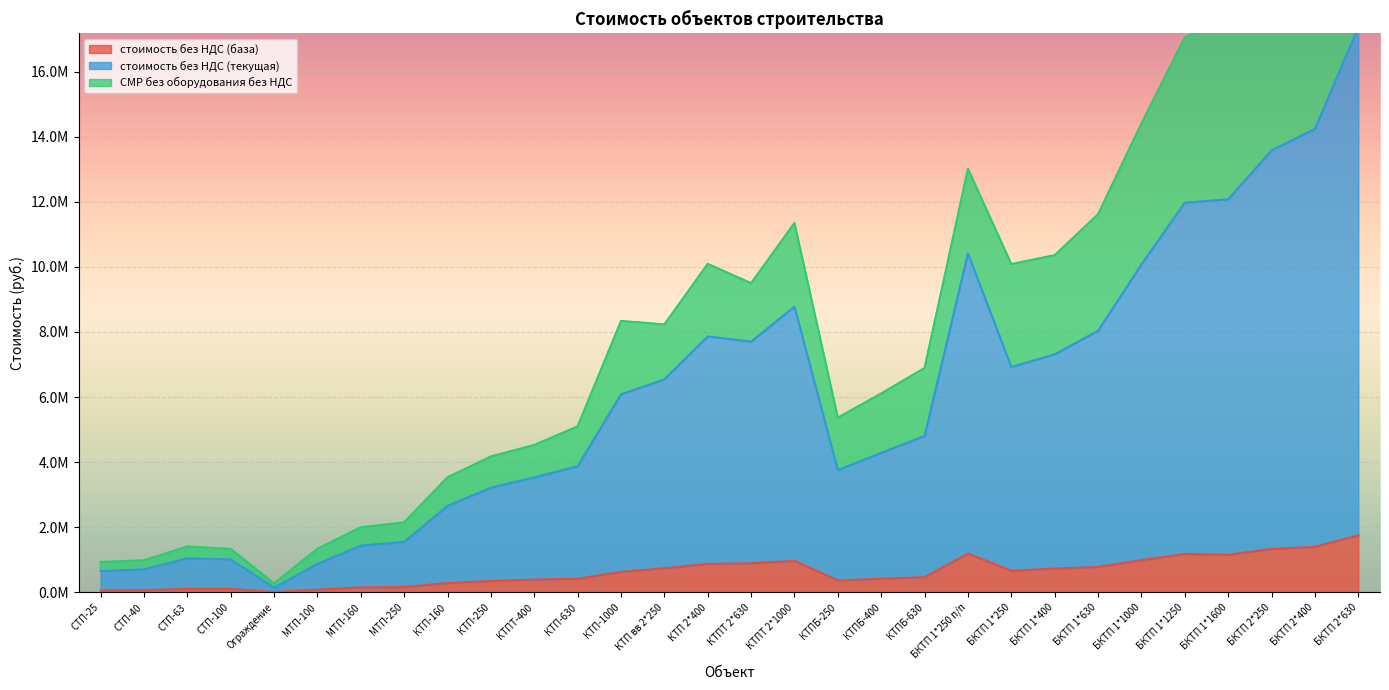

Which series changed the most between МТП-250 and КТПБ-250?

СМР без оборудования без НДС